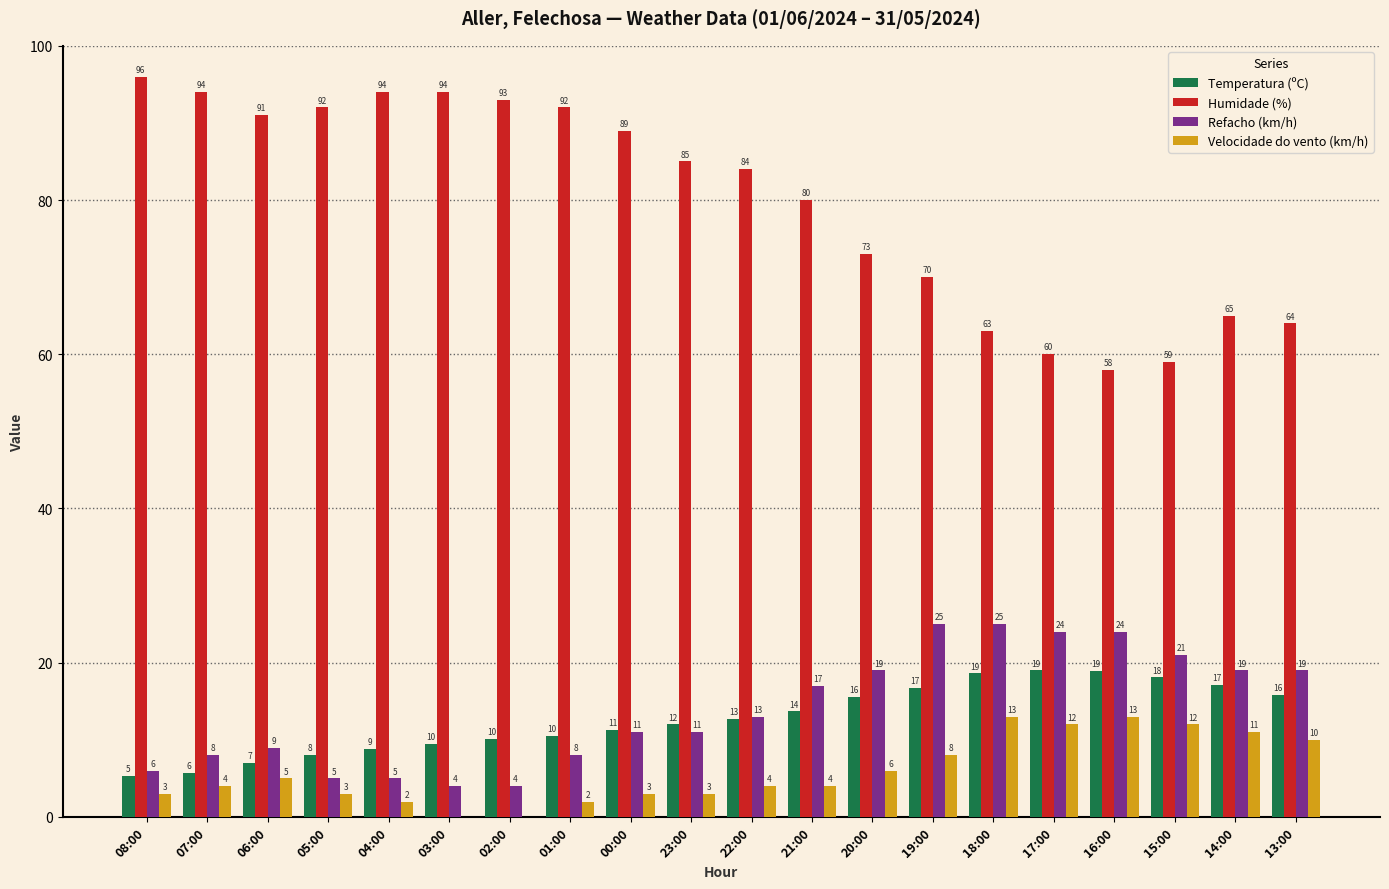

At which category does the chart reach its peak across all series?

08:00